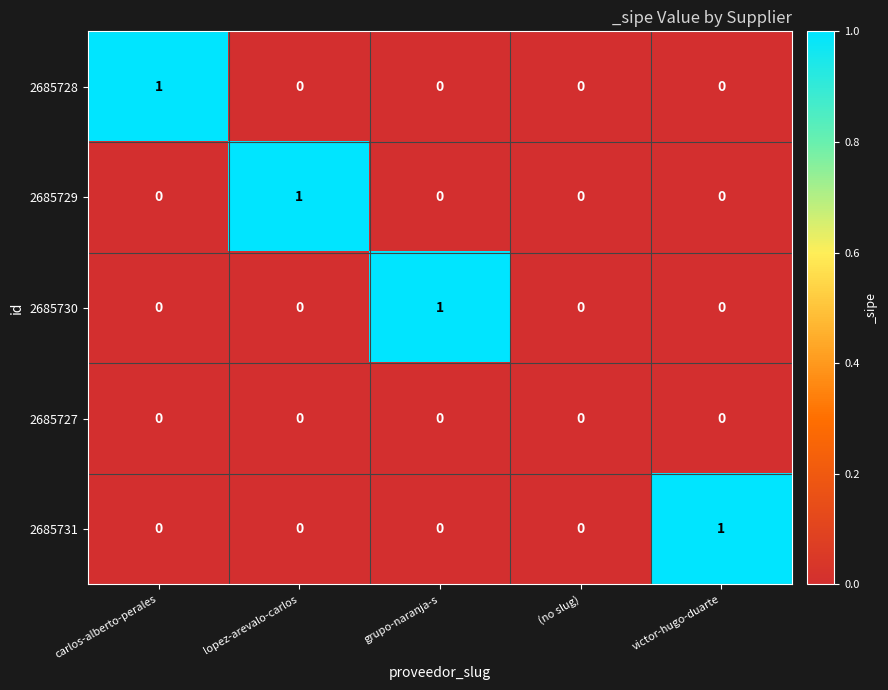

Reading right to left, list all the values displayed in this chart.

2685728: victor-hugo-duarte=0	(no slug)=0	grupo-naranja-s=0	lopez-arevalo-carlos=0	carlos-alberto-perales=1
2685729: victor-hugo-duarte=0	(no slug)=0	grupo-naranja-s=0	lopez-arevalo-carlos=1	carlos-alberto-perales=0
2685730: victor-hugo-duarte=0	(no slug)=0	grupo-naranja-s=1	lopez-arevalo-carlos=0	carlos-alberto-perales=0
2685727: victor-hugo-duarte=0	(no slug)=0	grupo-naranja-s=0	lopez-arevalo-carlos=0	carlos-alberto-perales=0
2685731: victor-hugo-duarte=1	(no slug)=0	grupo-naranja-s=0	lopez-arevalo-carlos=0	carlos-alberto-perales=0